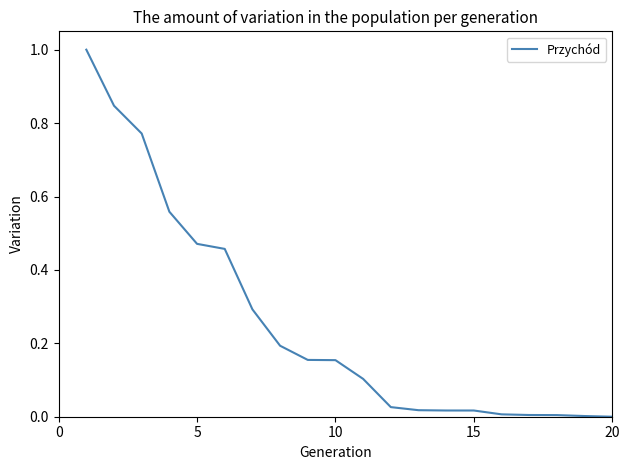

What is the difference between the maximum and minimum values?

1.0